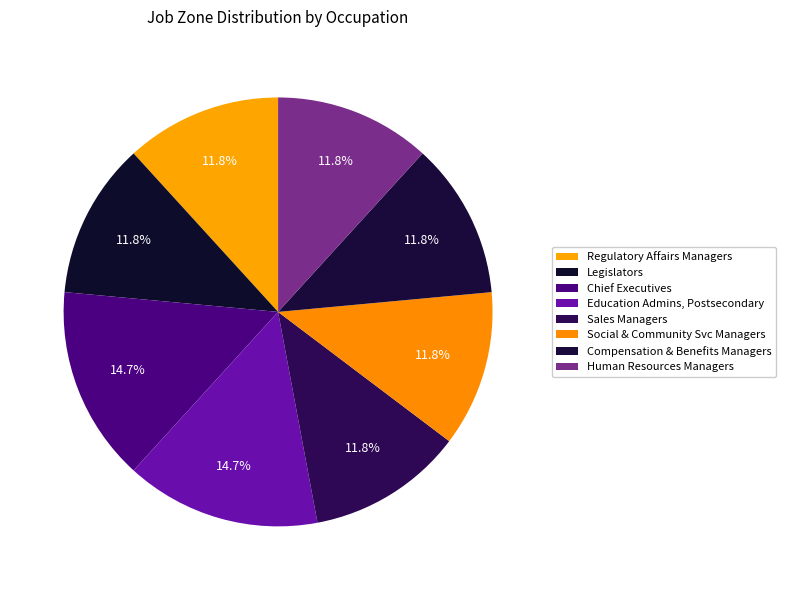

Count the number of slices in the pie.

8